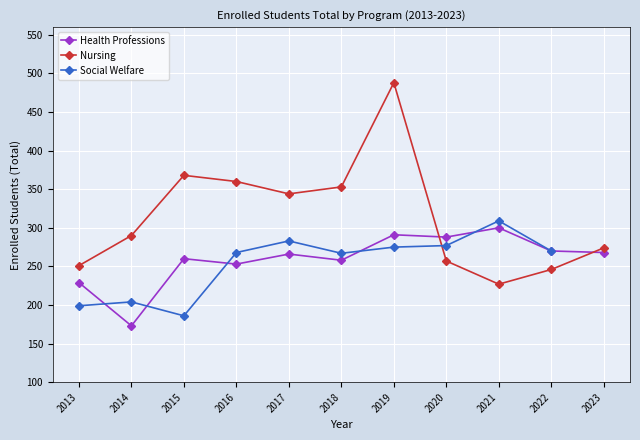

Is the value of Health Professions at 2015 greater than the value of Nursing at 2018?

No